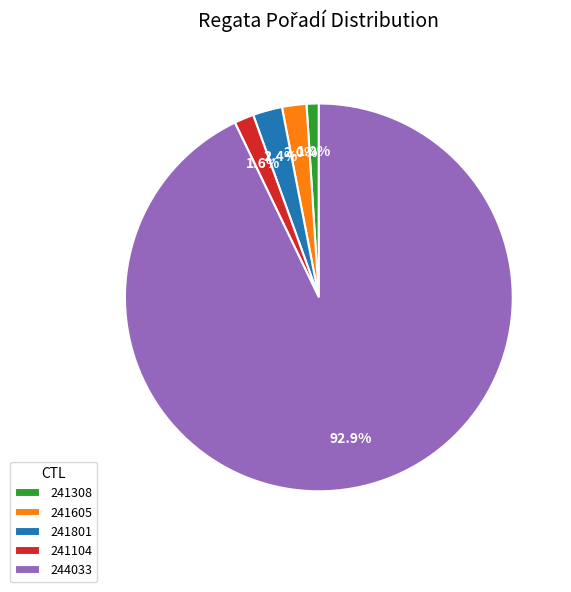

What percentage is NOT represented by 241104?

98.4%